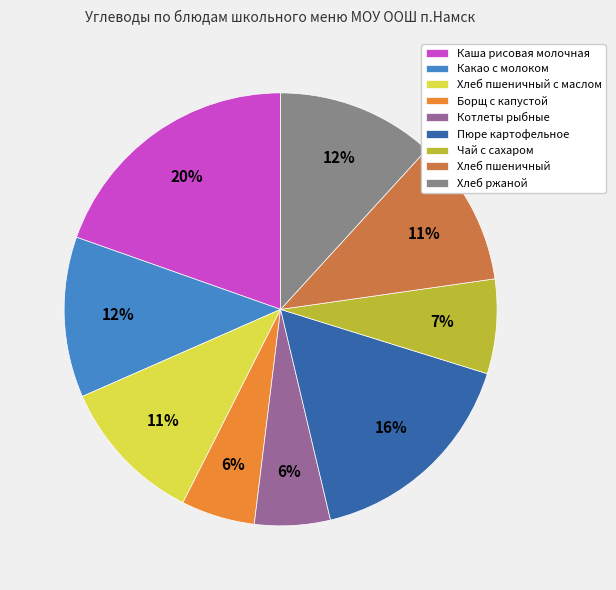

Which has a higher value, Хлеб ржаной or Котлеты рыбные?

Хлеб ржаной